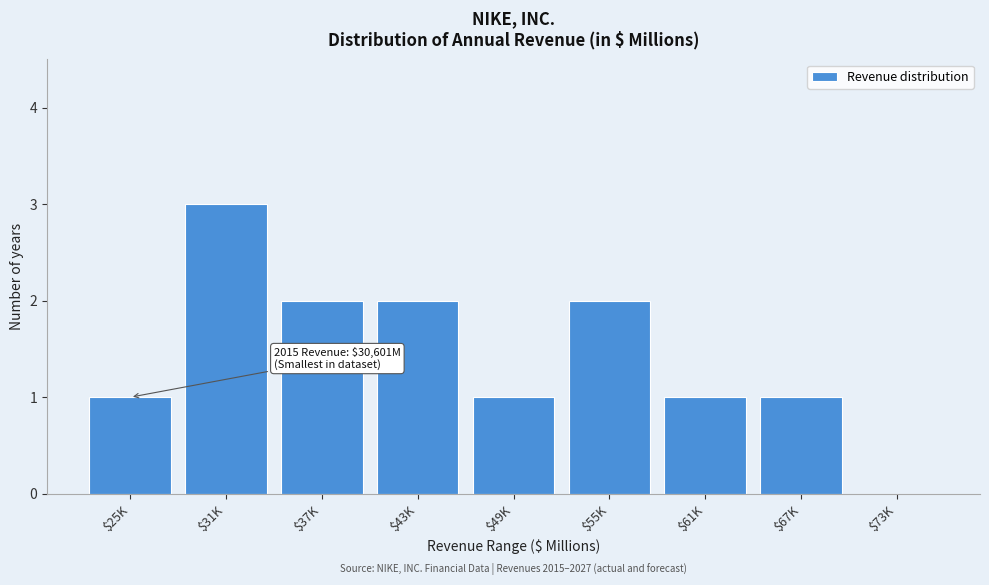

What is the sum of all values?

13